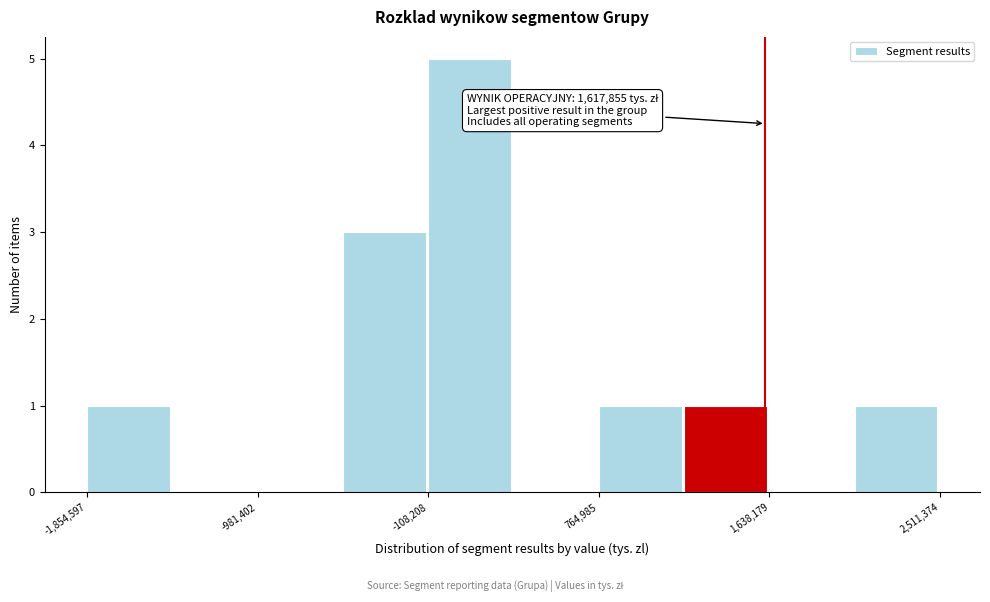

Which range on the x-axis has the tallest bar?

-100000 to 300000